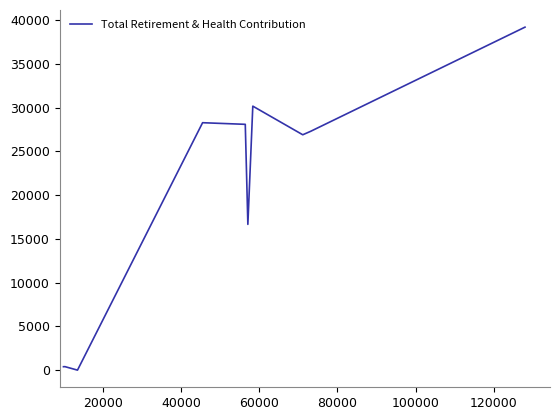

What is the maximum value shown in the chart?

39193